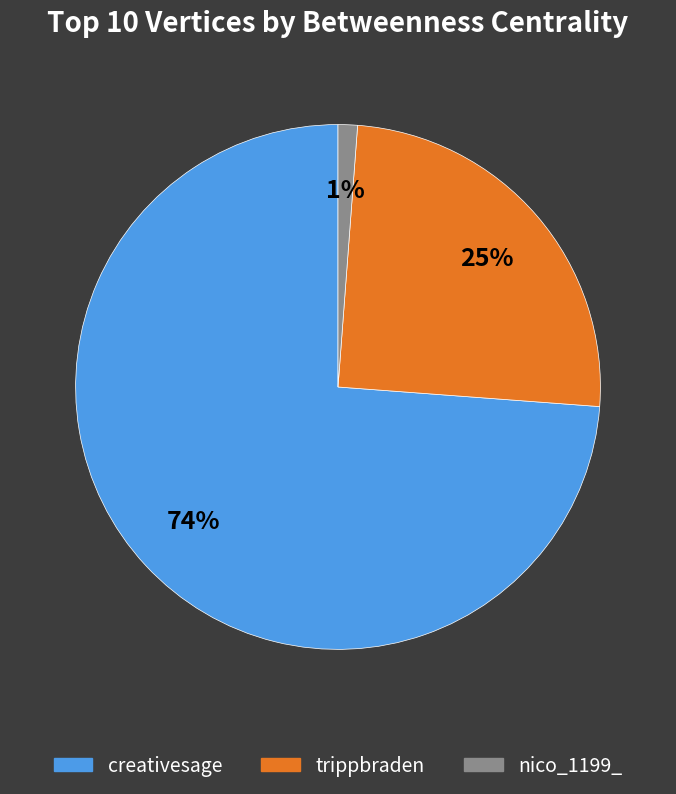

Combined, do nico_1199_ and trippbraden account for over 50%?

No